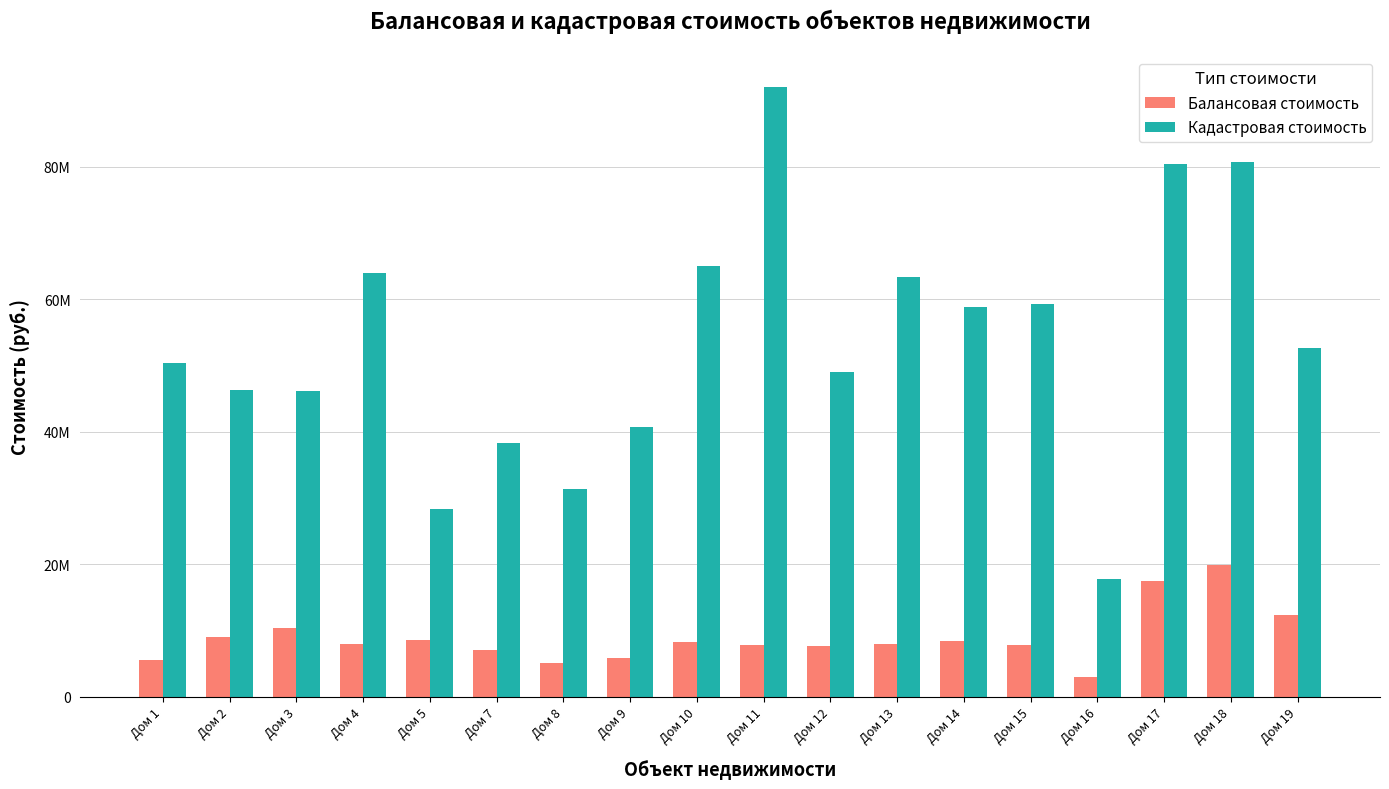

At which label does Балансовая стоимость first exceed 7967967?

Дом 2